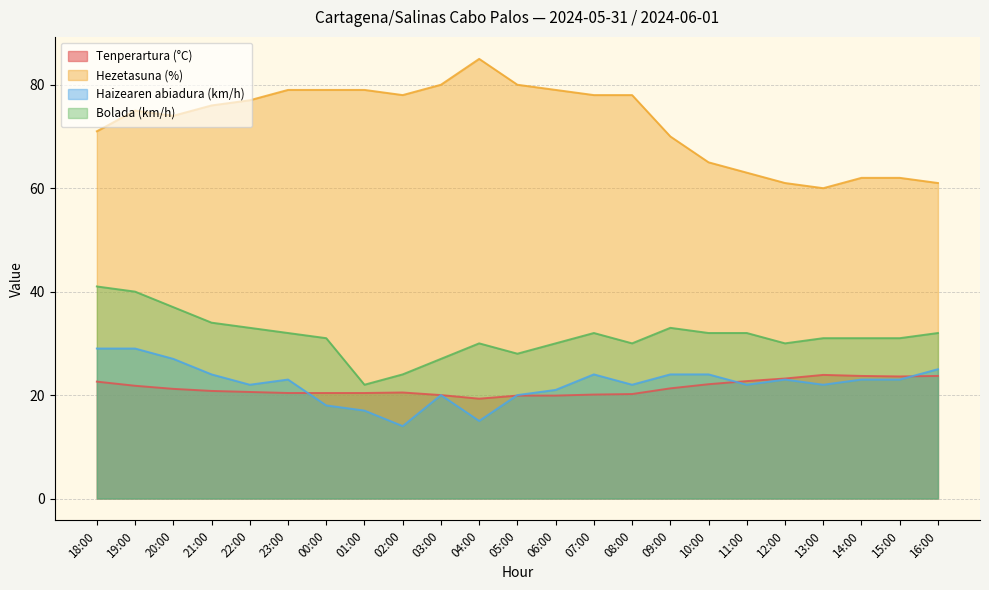

What is the label of the 12th point from the left?

05:00